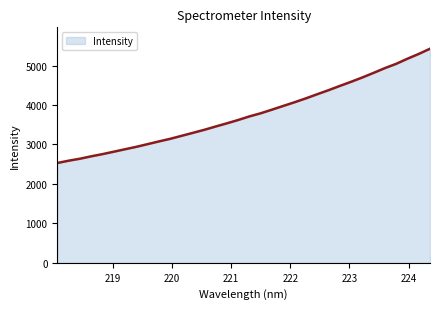

What is the greatest value displayed?

5426.9